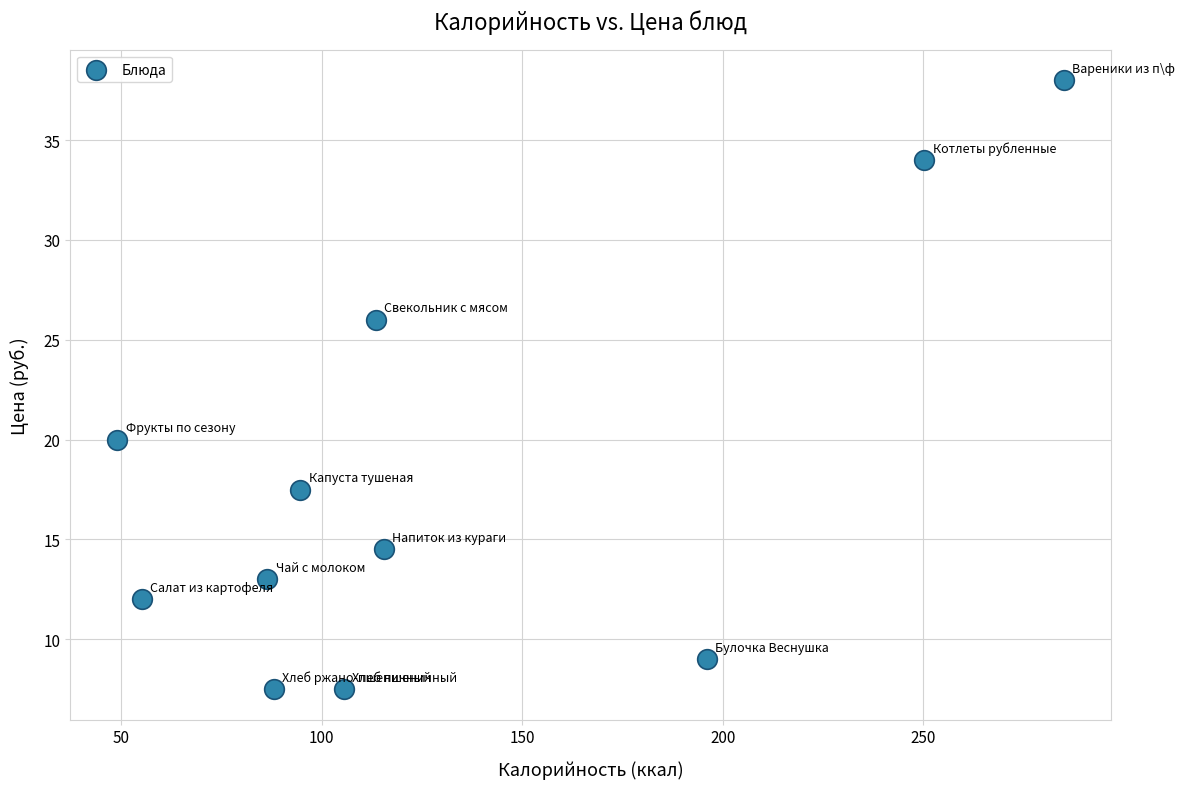

What is the range of Y values (max minus min)?

30.5